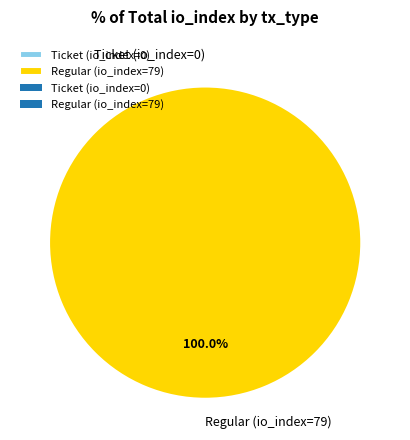

To the nearest percent, what is the average slice percentage?

50%